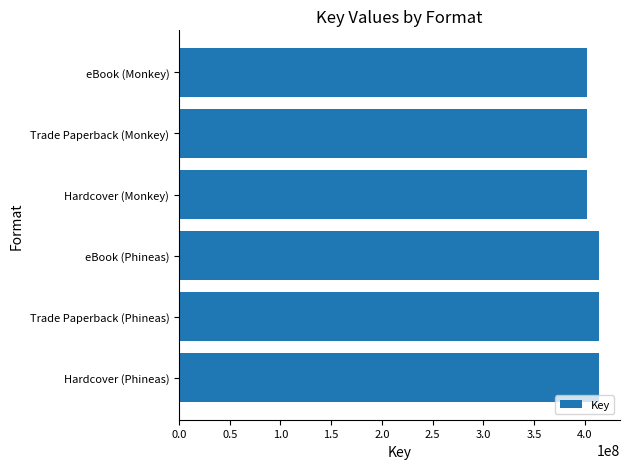

Reading bottom to top, extract all data points from this chart.

Hardcover (Phineas)=414217732	Trade Paperback (Phineas)=414217732	eBook (Phineas)=414217732	Hardcover (Monkey)=402172595	Trade Paperback (Monkey)=402172595	eBook (Monkey)=402172595